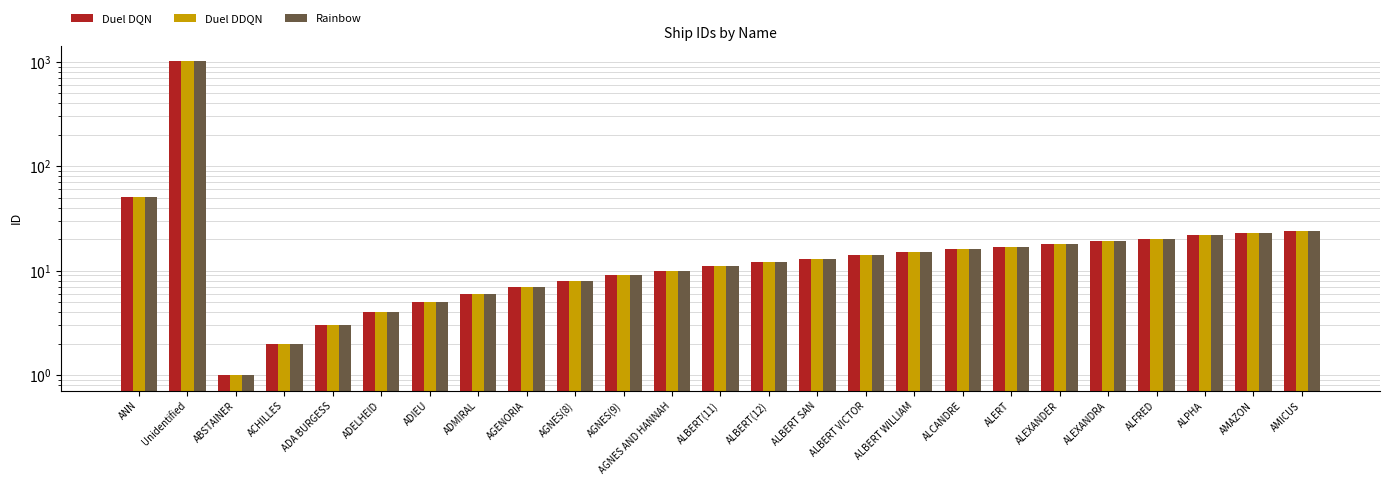

What is the value of the Rainbow bar at the 20th from the left?

18